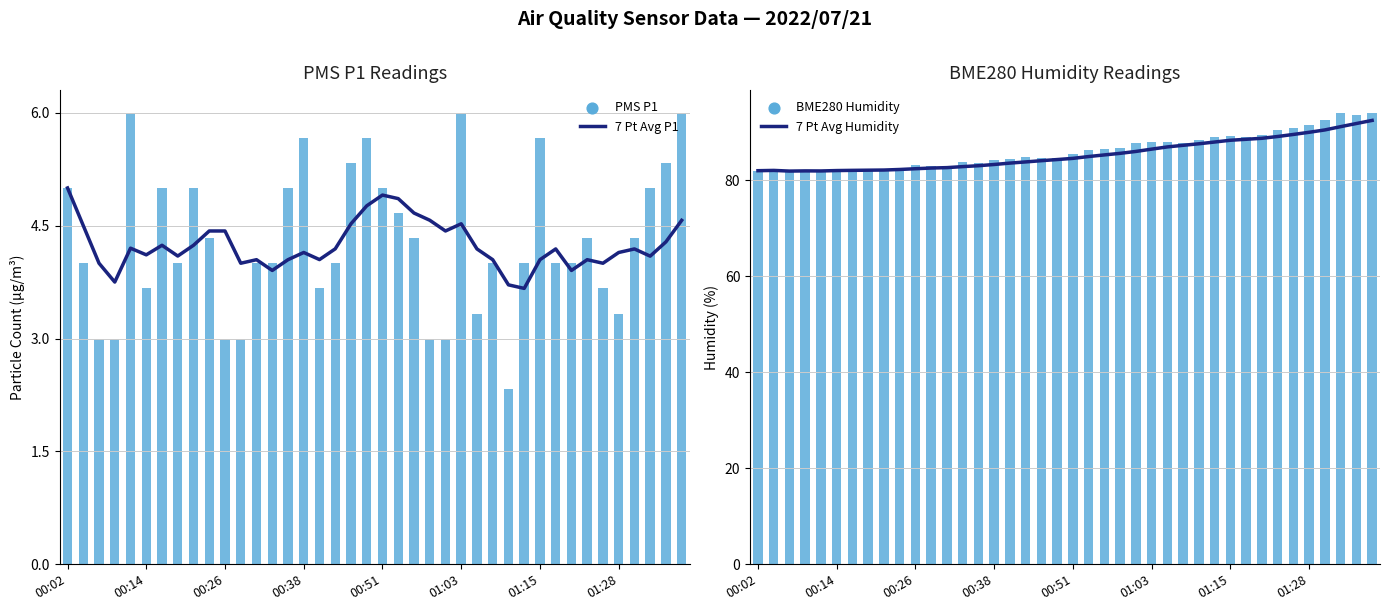

Is the value of PMS P1 at 39 greater than the value of 7 Pt Avg P1 at 22?

Yes